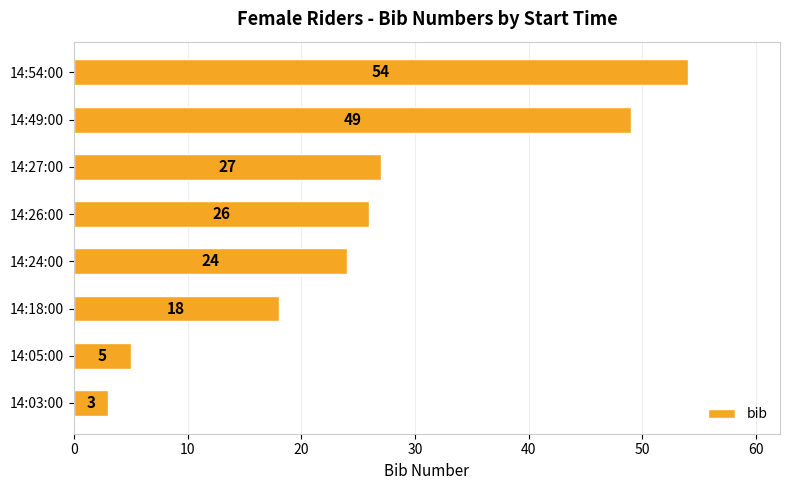

Rank the categories by value from lowest to highest.

14:03:00, 14:05:00, 14:18:00, 14:24:00, 14:26:00, 14:27:00, 14:49:00, 14:54:00